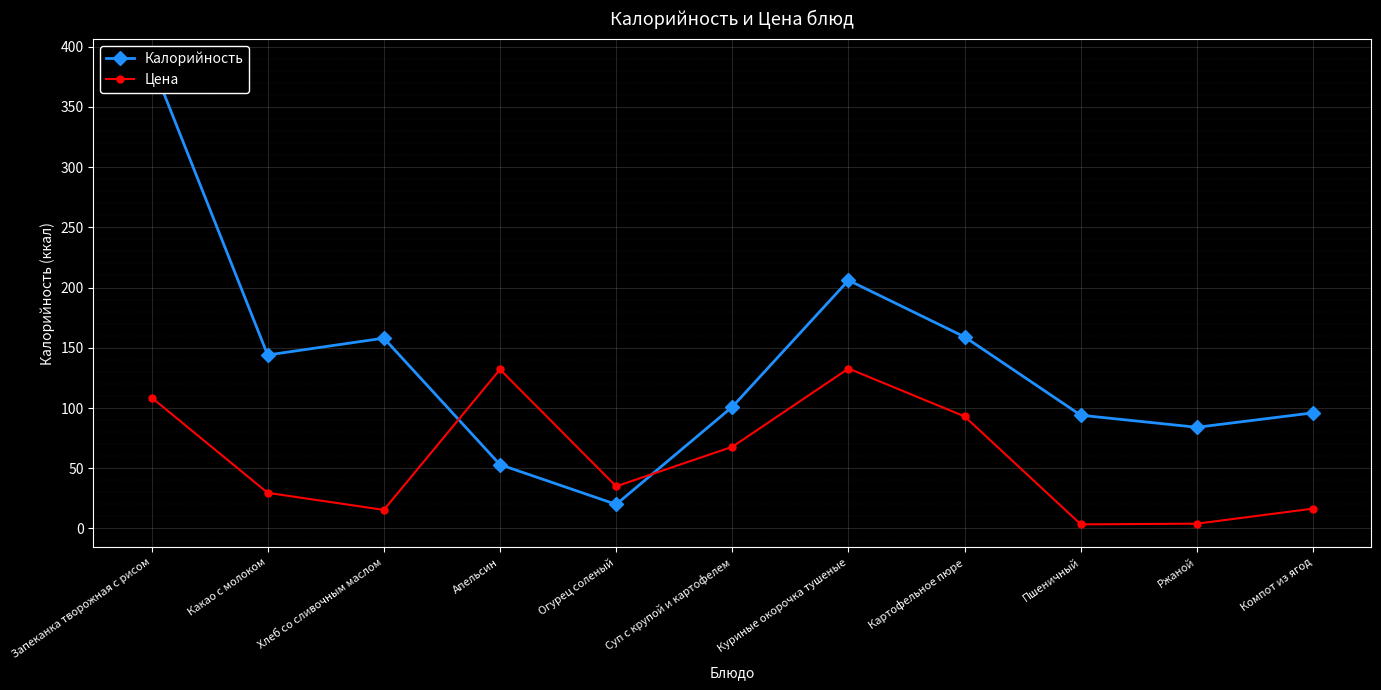

Which series has the largest total across all categories?

Калорийность